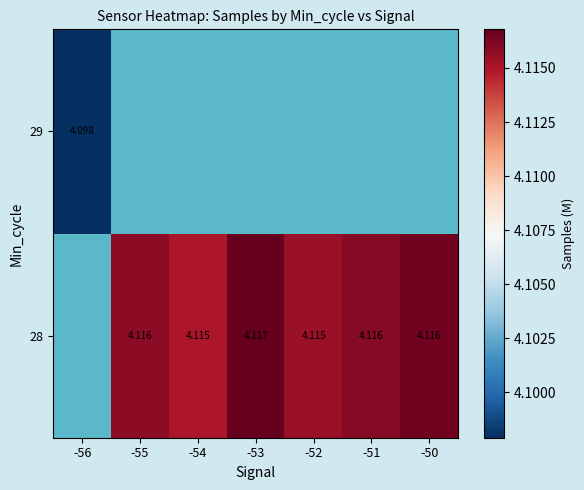

Which series has the widest spread of values?

29